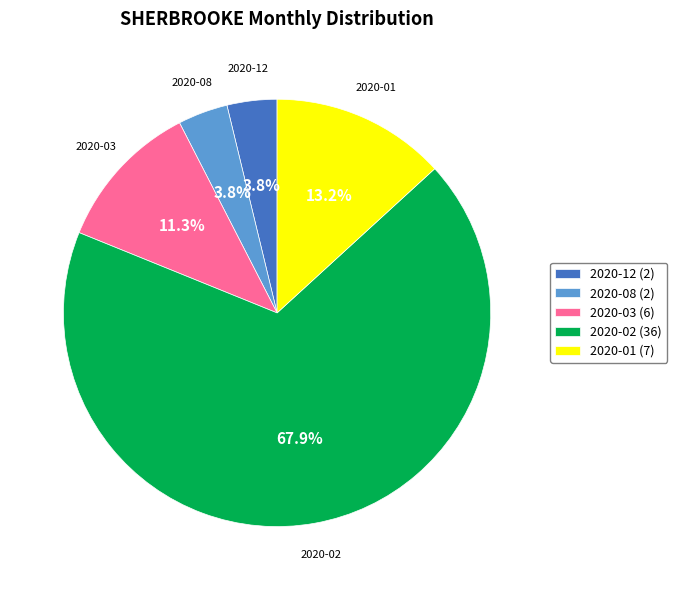

How many segments does this pie chart have?

5